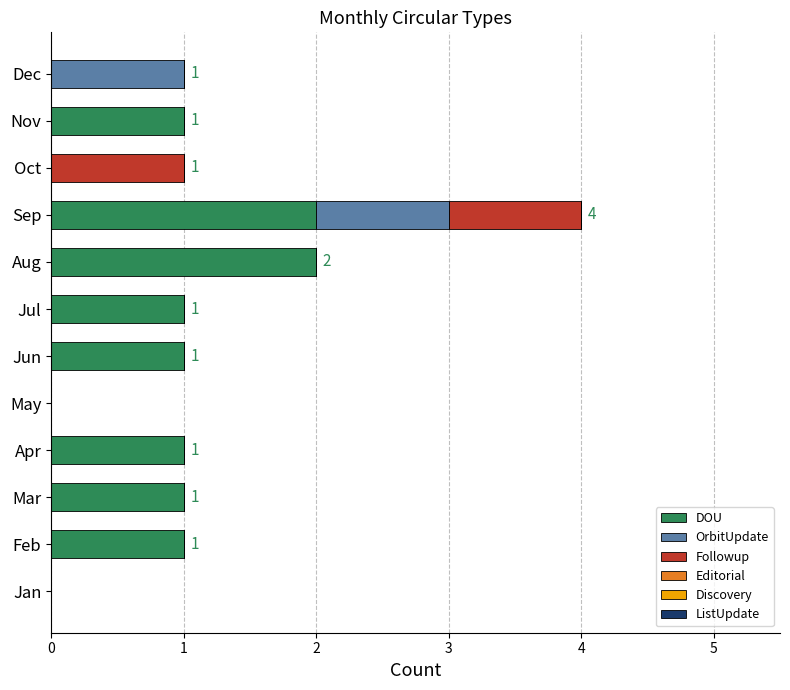

What is the average value of the DOU series?

1